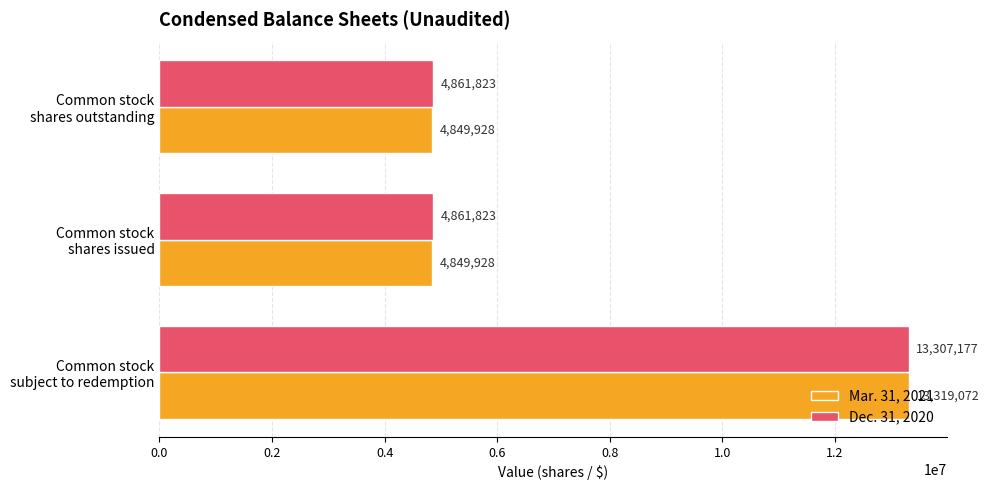

What is the difference between the maximum and minimum values in the Mar. 31, 2021 series?

8469144